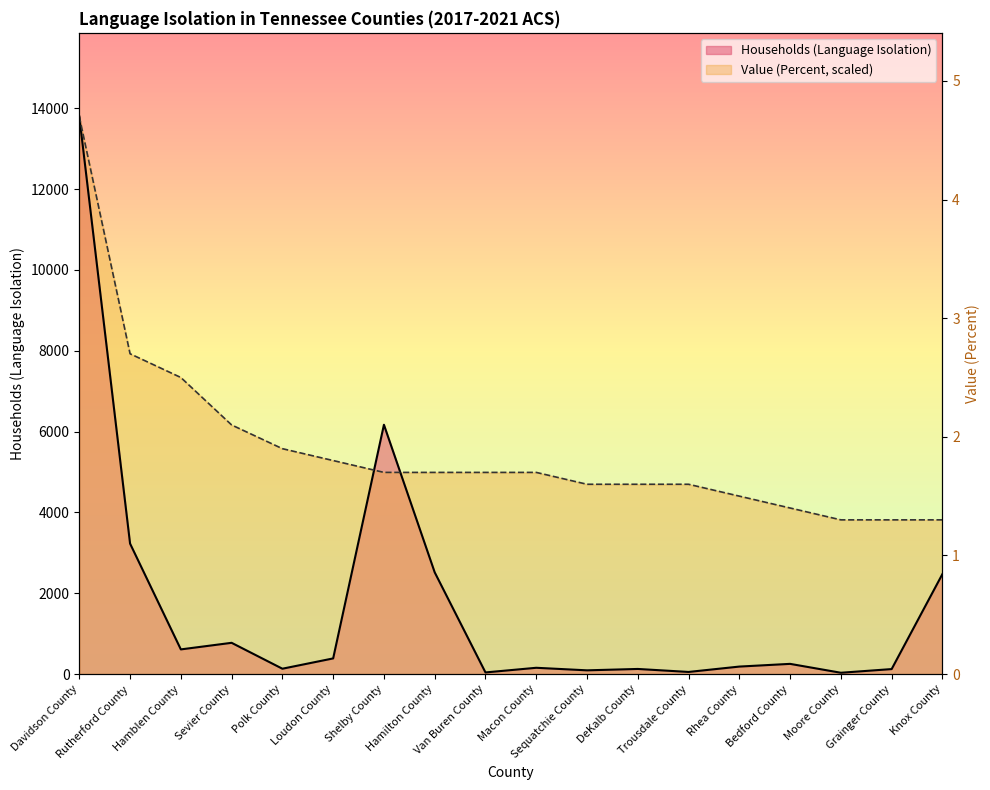

Rank the series by their maximum value, from lowest to highest.

Households (Language Isolation), Value (Percent)